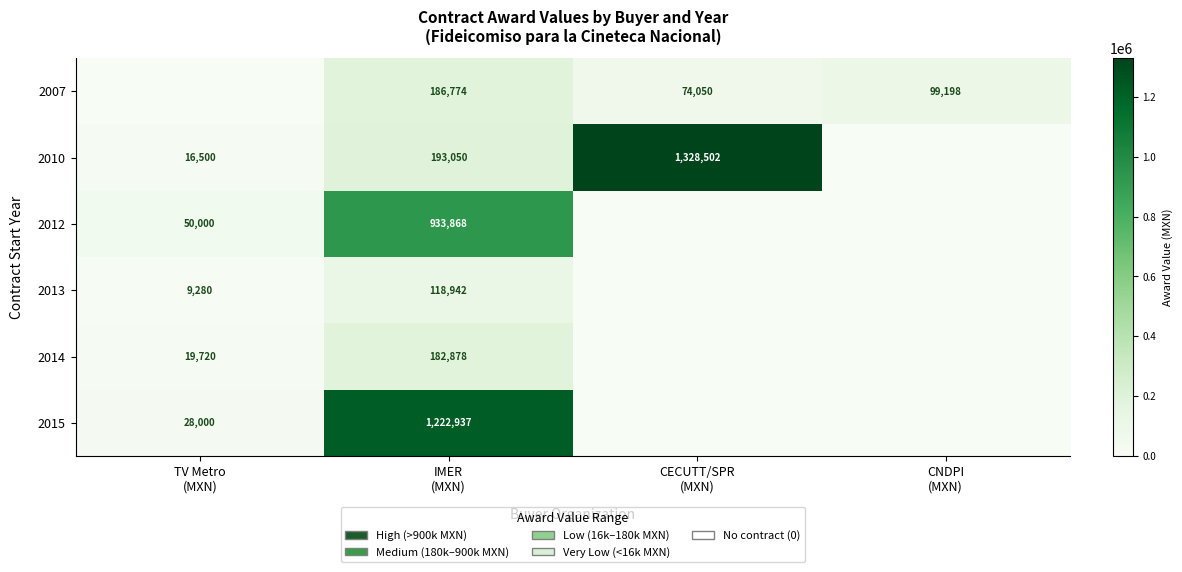

Is it true that 2010 equals 4194.7 at TV Metro (MXN)?

False